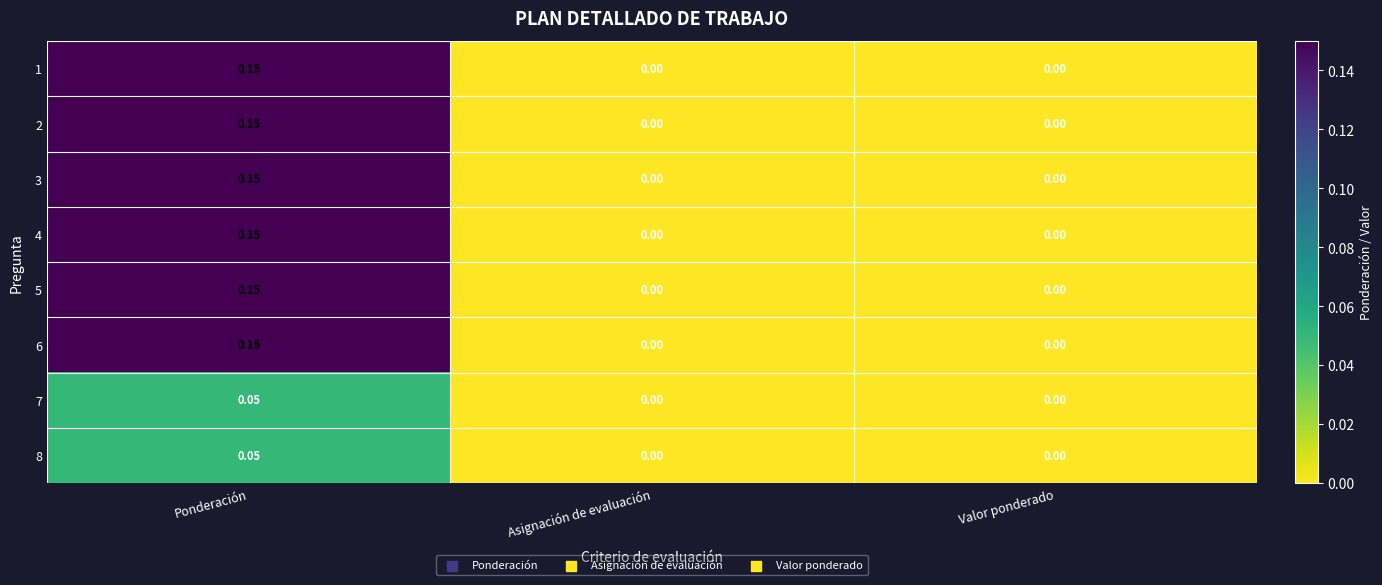

Is the value of 8 at Ponderación greater than the value of 4 at Valor ponderado?

Yes